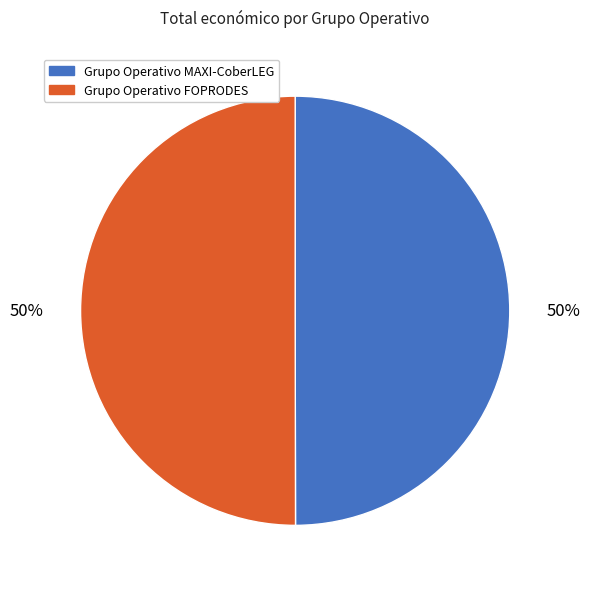

Do Grupo Operativo MAXI-CoberLEG and Grupo Operativo FOPRODES together represent more than half of the pie?

Yes